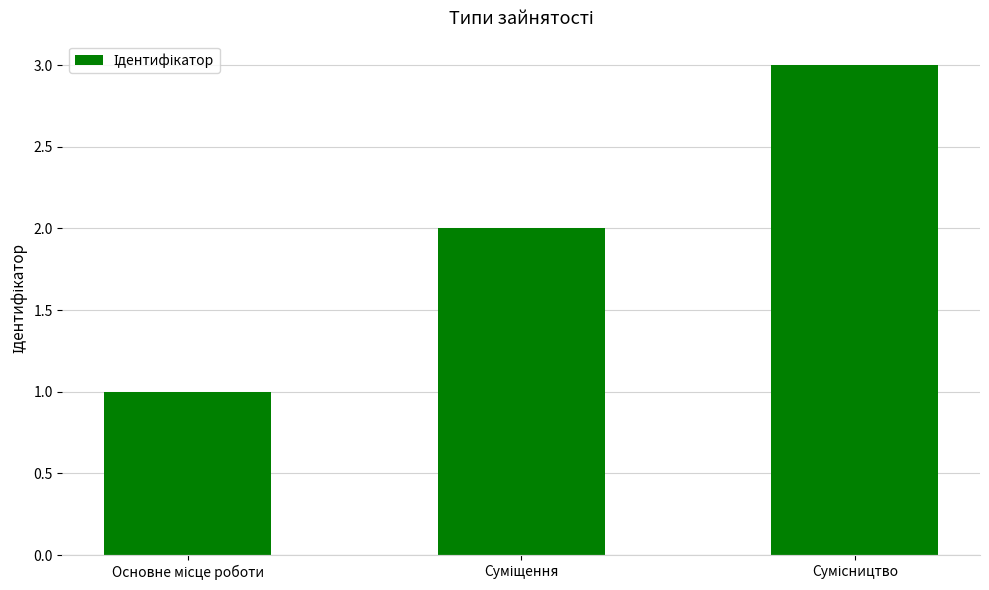

What is the maximum value shown in the chart?

3